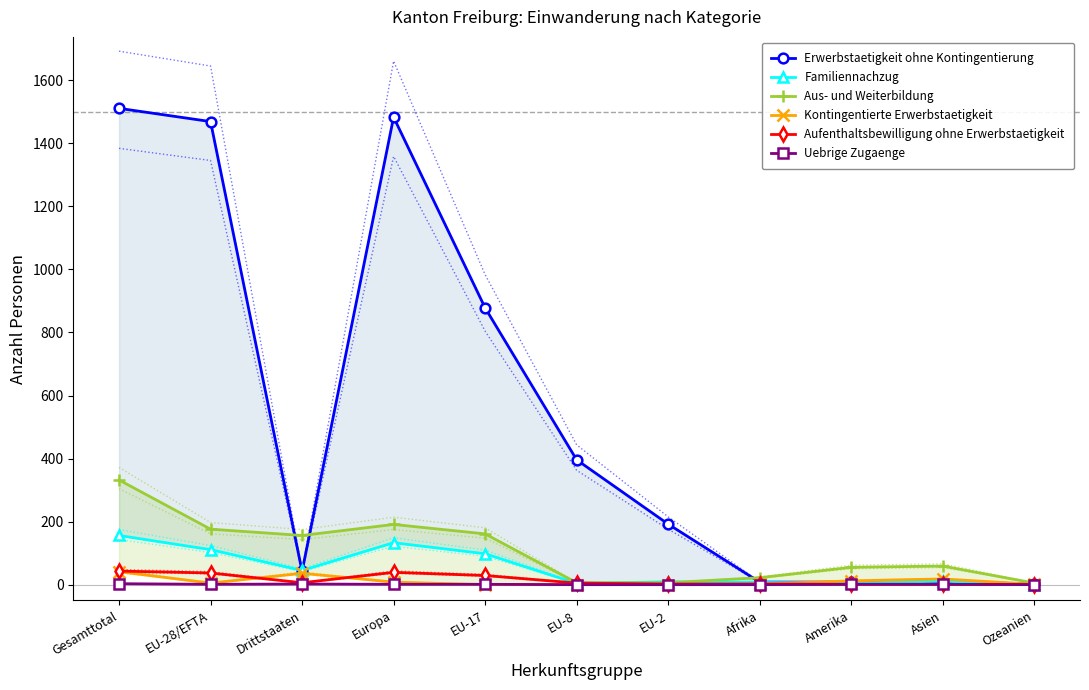

Rank the series at EU-28/EFTA from lowest to highest value.

Uebrige Zugaenge, Kontingentierte Erwerbstaetigkeit, Aufenthaltsbewilligung ohne Erwerbstaetigkeit, Familiennachzug, Aus- und Weiterbildung, Erwerbstaetigkeit ohne Kontingentierung